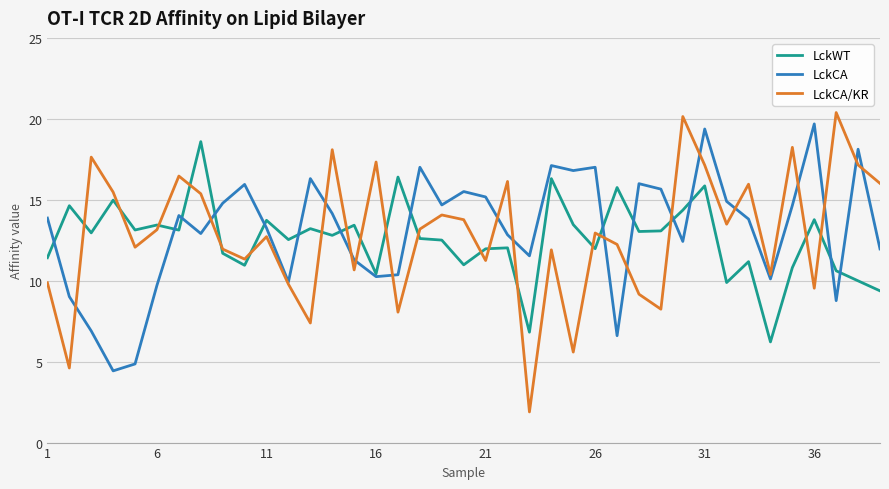

What is the highest value of the LckCA series?

19.7